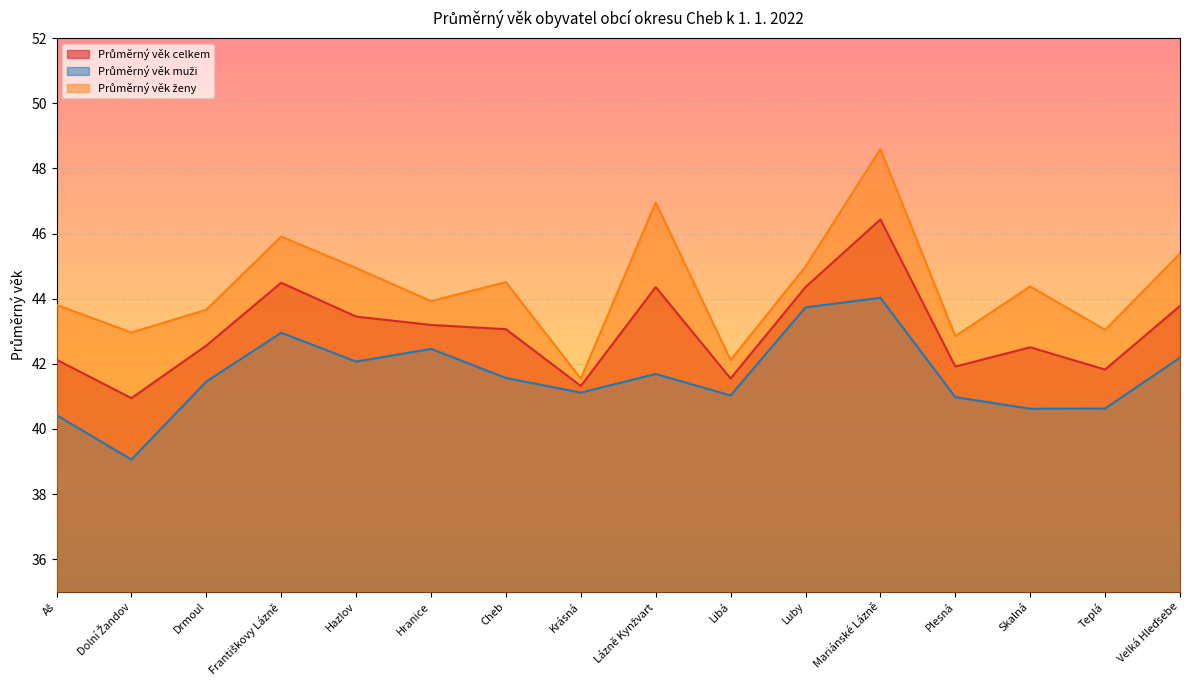

Where is the first local minimum for Průměrný věk muži?

Dolní Žandov